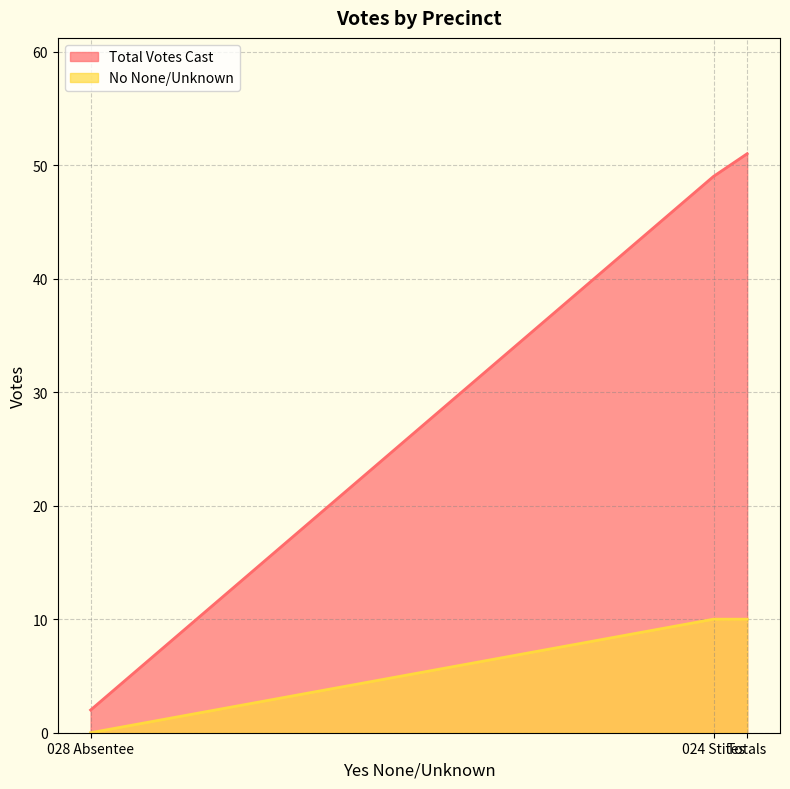

What is the average value of the No None/Unknown series?

7